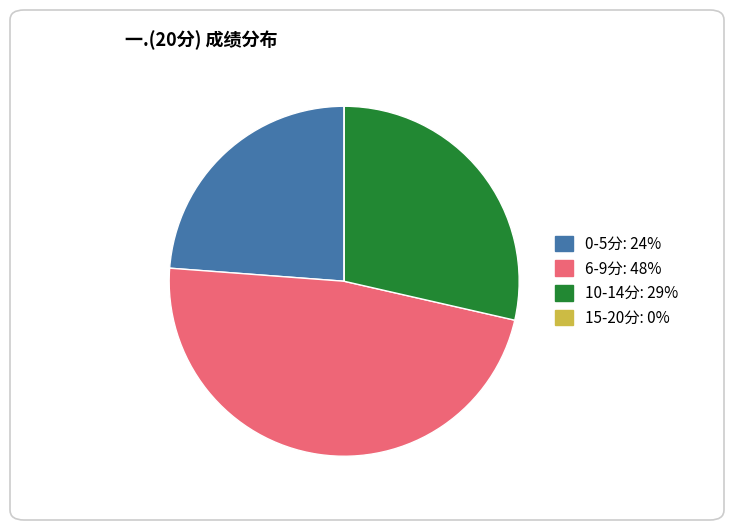

Does any single category account for the majority?

No